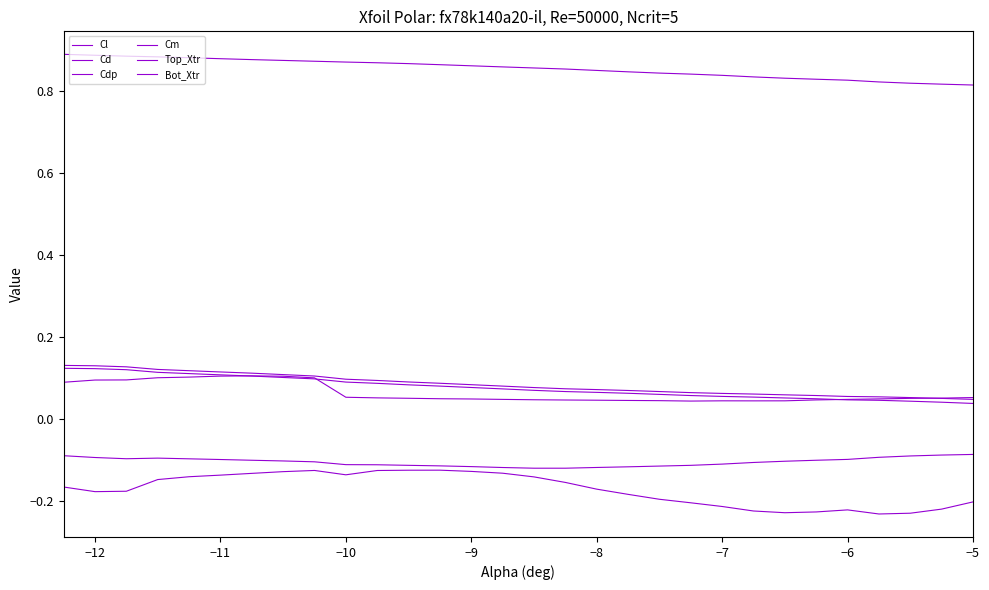

How many times do Bot_Xtr and Cdp cross each other?

3